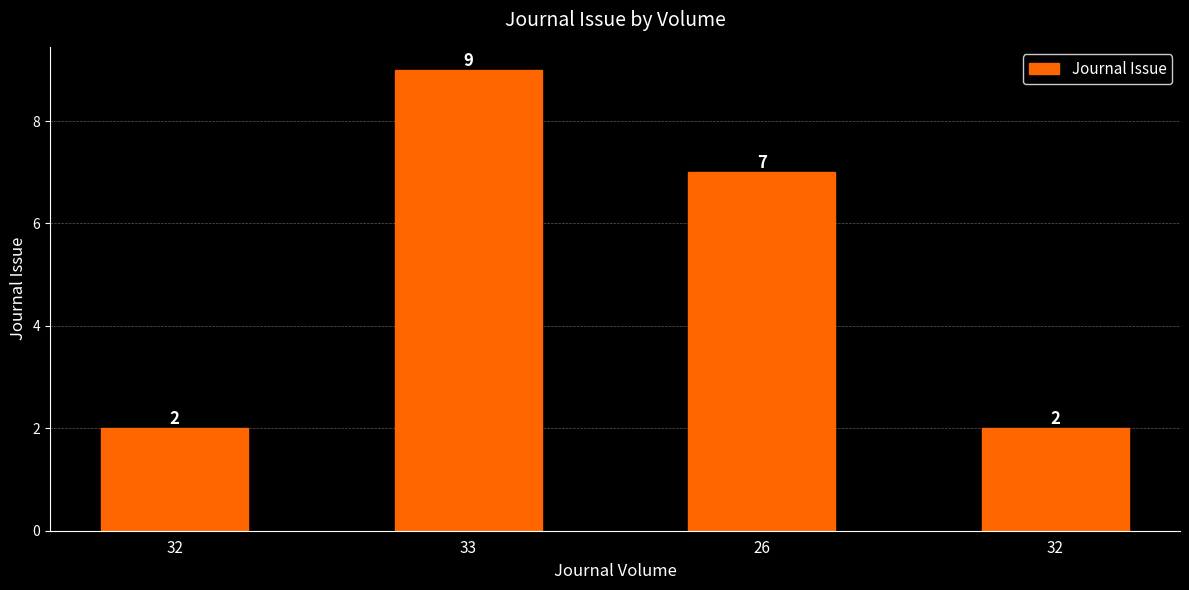

Which category has the lowest value across all series?

32